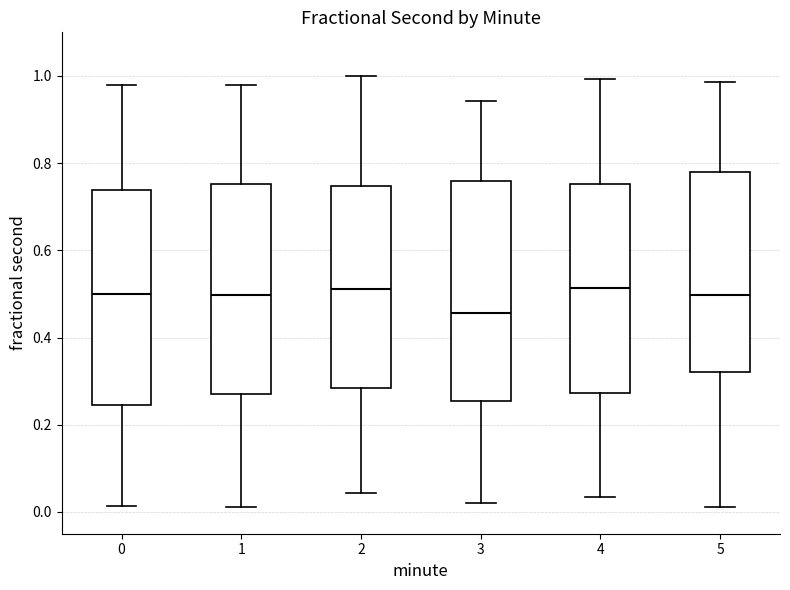

Which box has the lowest median line?

3